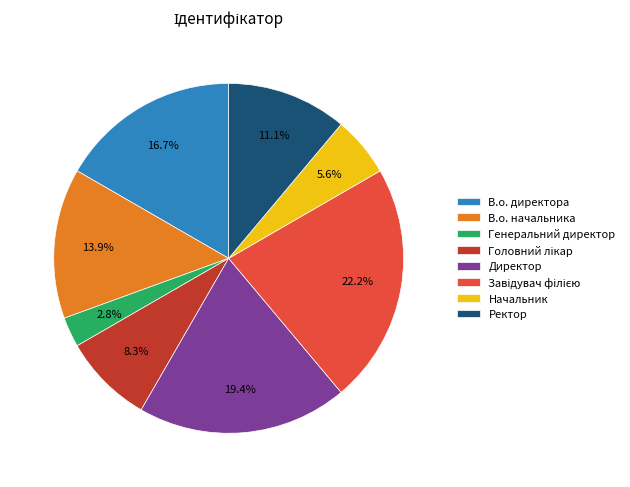

How many segments does this pie chart have?

8